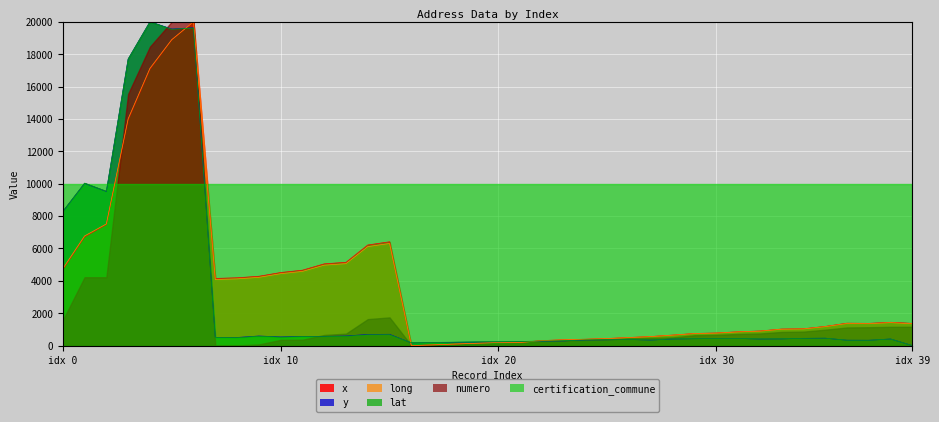

What value does the long series have at idx 30?

771.5